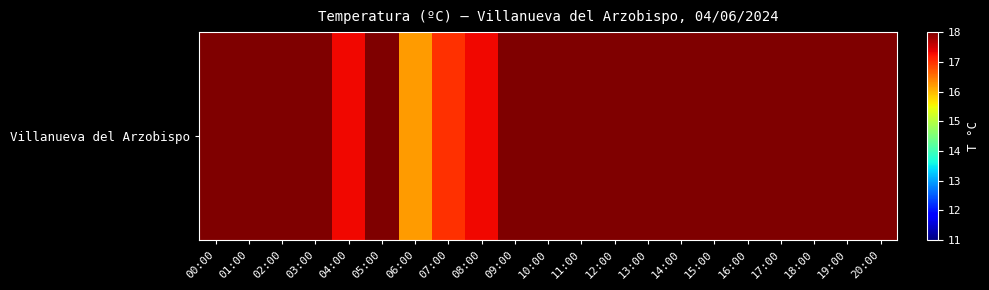

What is the approximate value at 10:00?

24.9